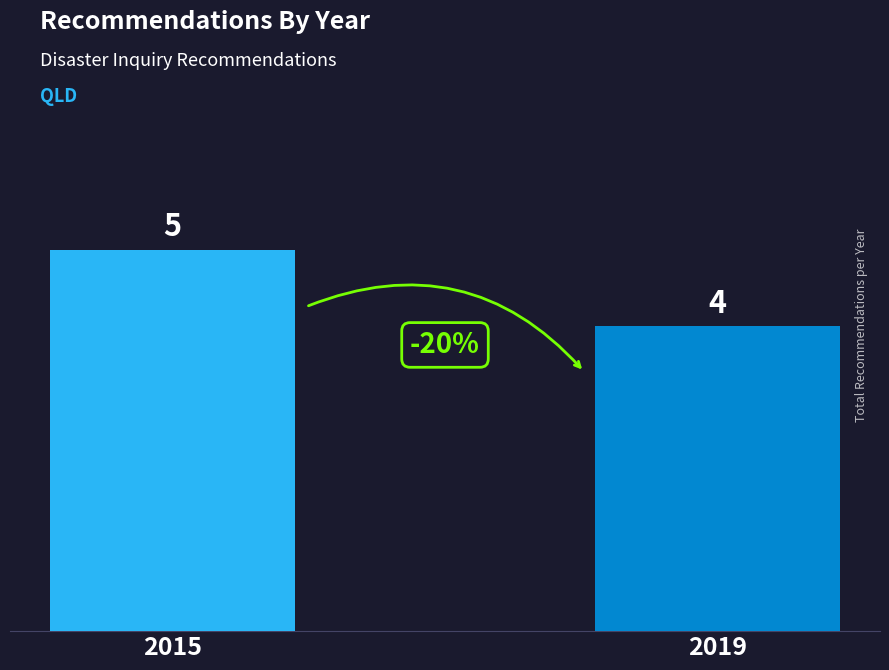

Does the chart contain any negative values?

No